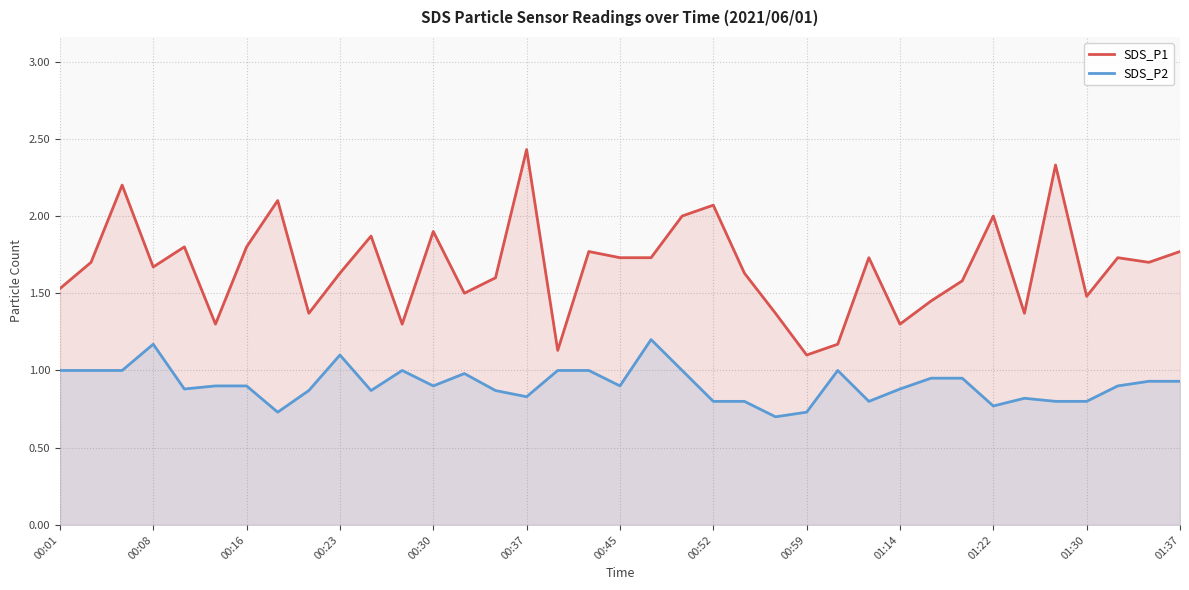

Is the value of SDS_P1 at 35 greater than the value of SDS_P2 at 14?

Yes